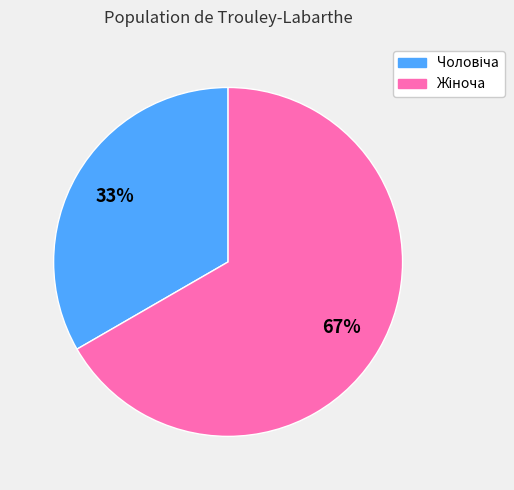

Is there any slice that represents more than half of the pie?

Yes